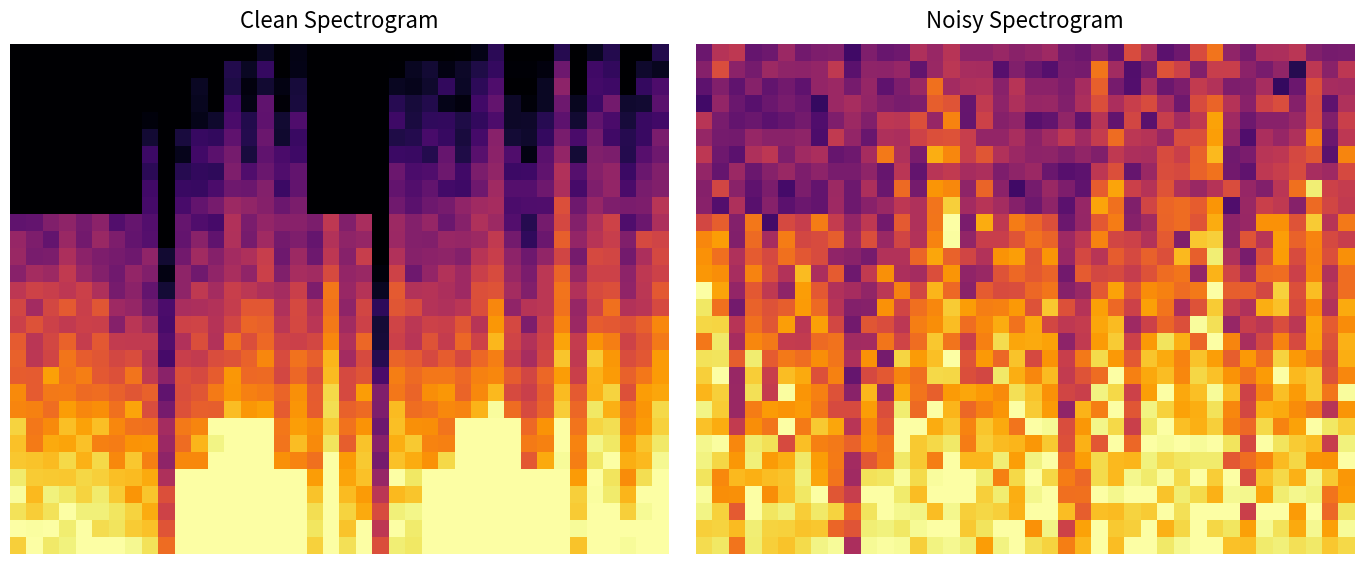

What is the difference between the highest and lowest values at 38?

0.7